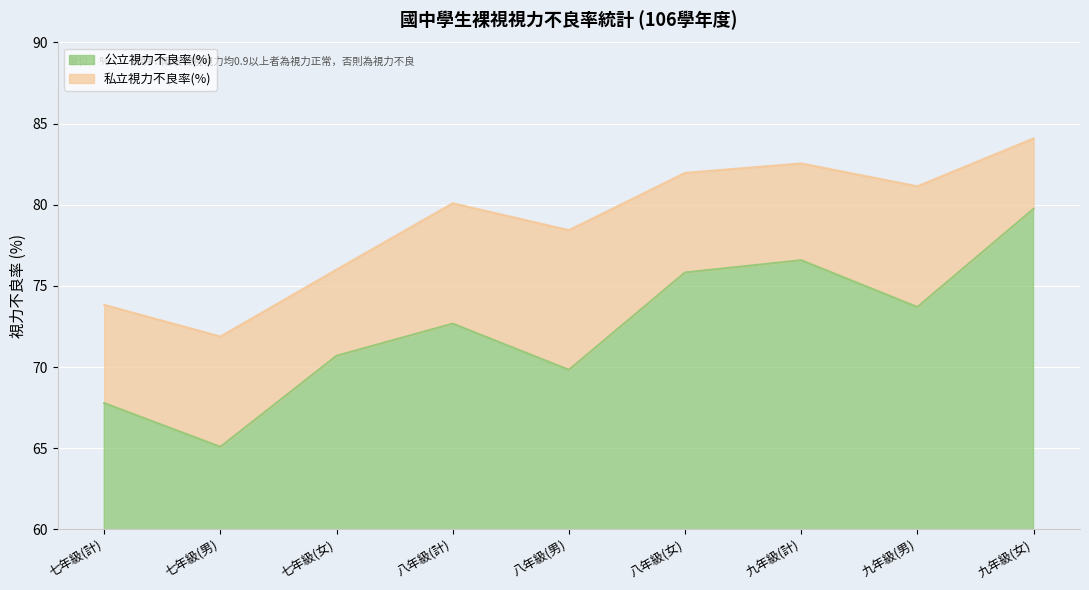

Between 七年級(女) and 八年級(男), which is larger?

七年級(女)